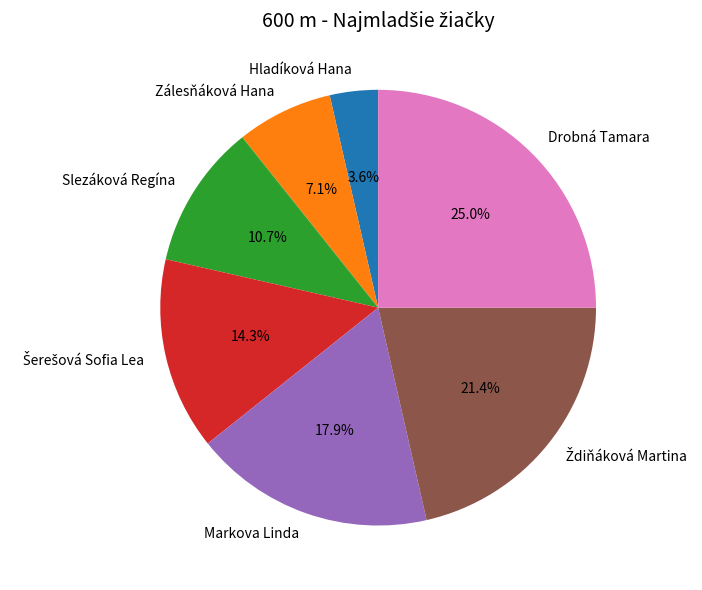

Does Slezáková Regína represent more than half of the total?

No